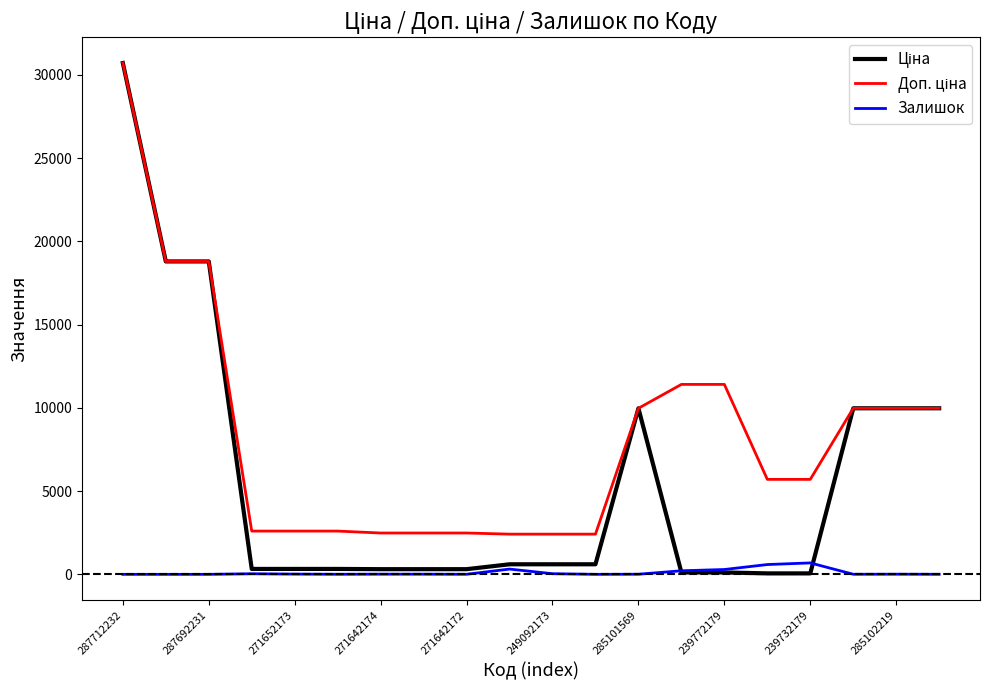

How many lines are shown in the chart?

3